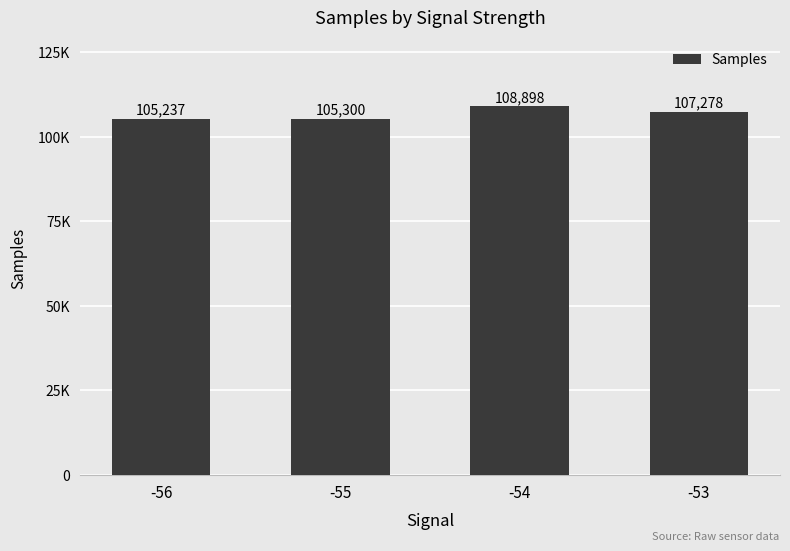

Which category has the highest value across all series?

-54